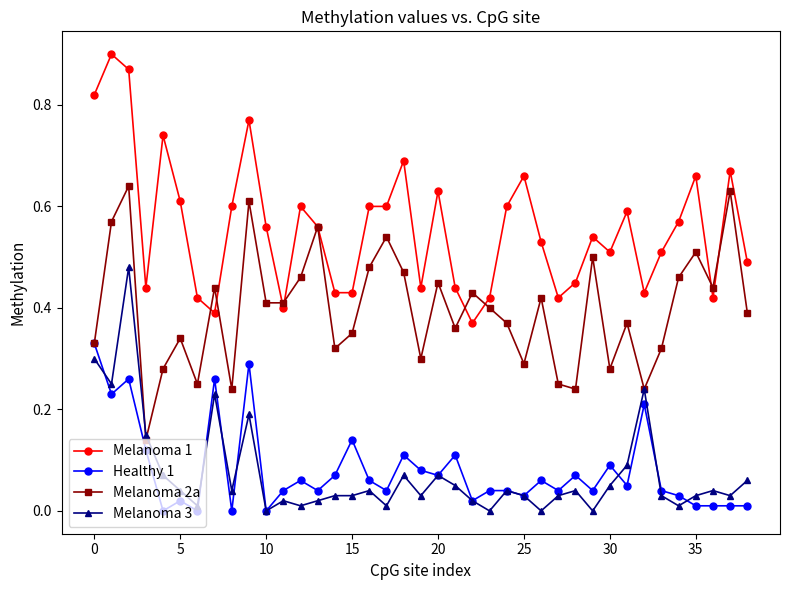

Which series has the largest total across all categories?

Melanoma 1